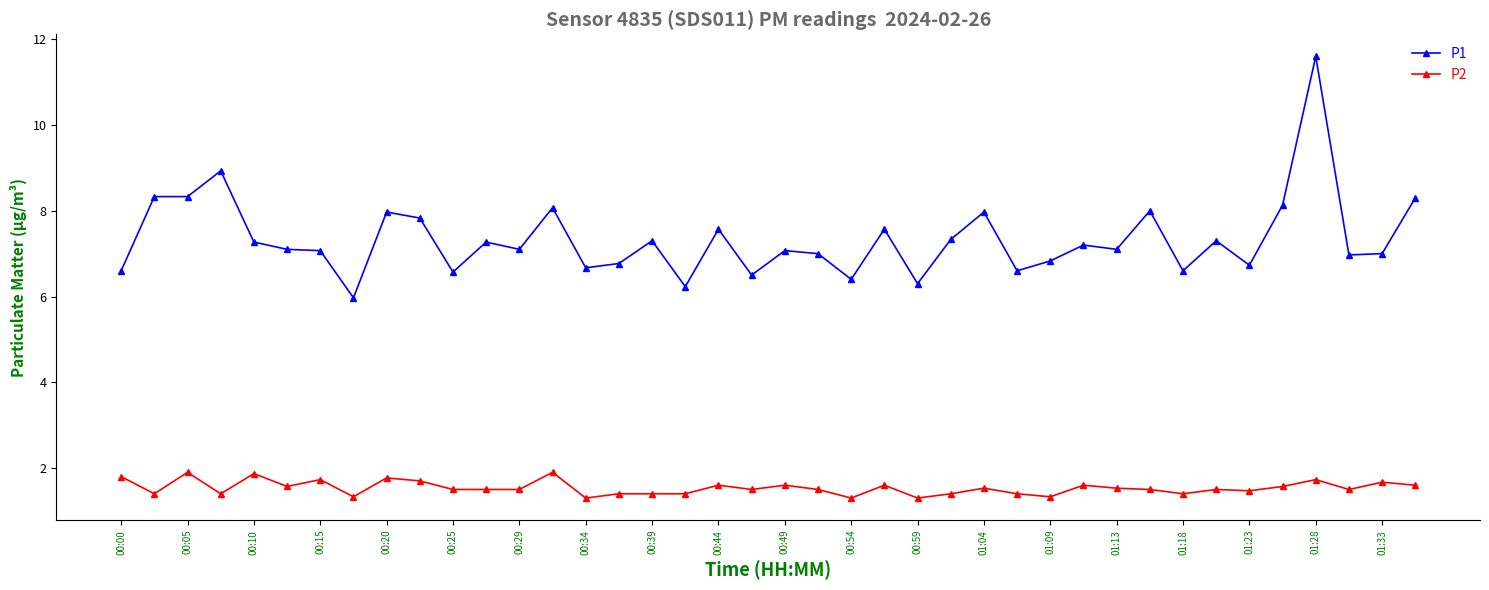

Does the chart have visible grid lines?

No